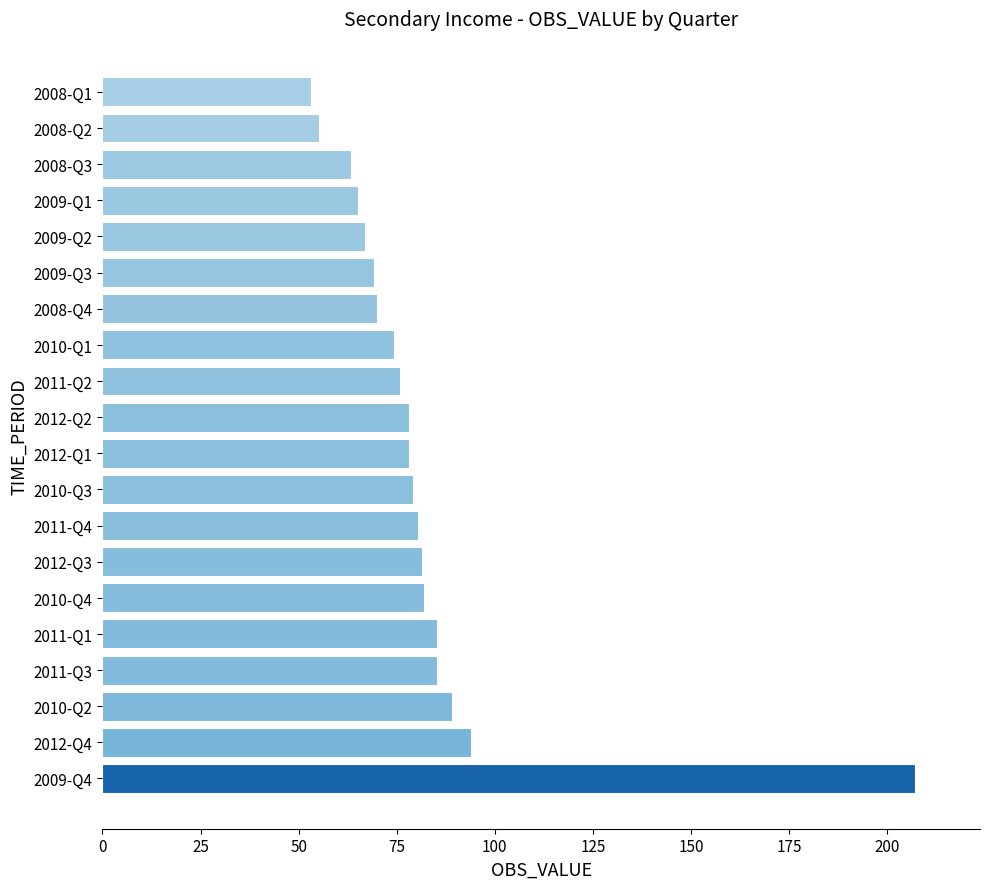

Does the chart contain stacked bars?

No